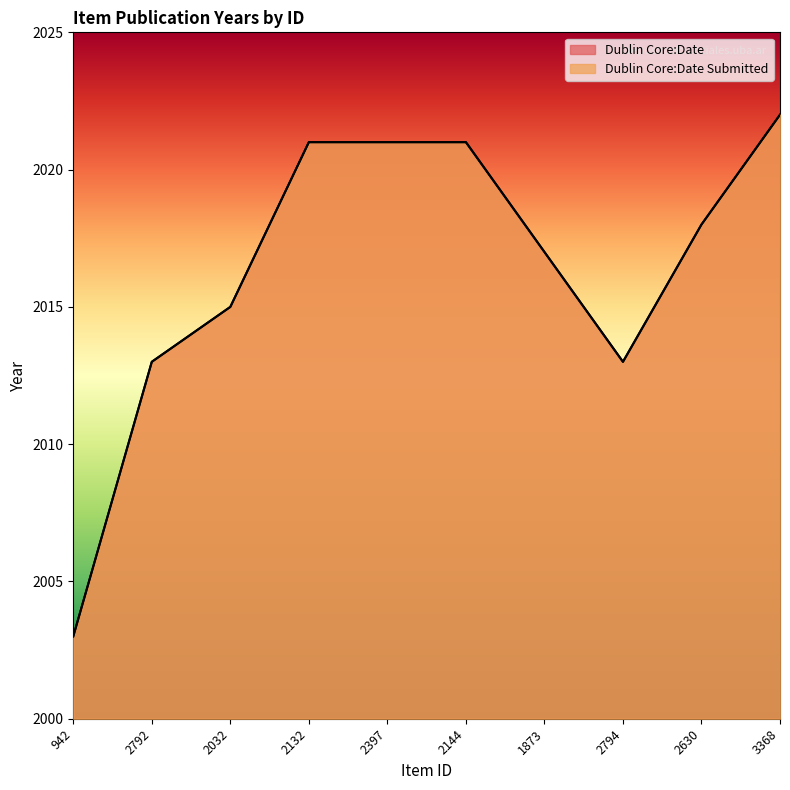

At which label does Dublin Core:Date first exceed 2018?

2132